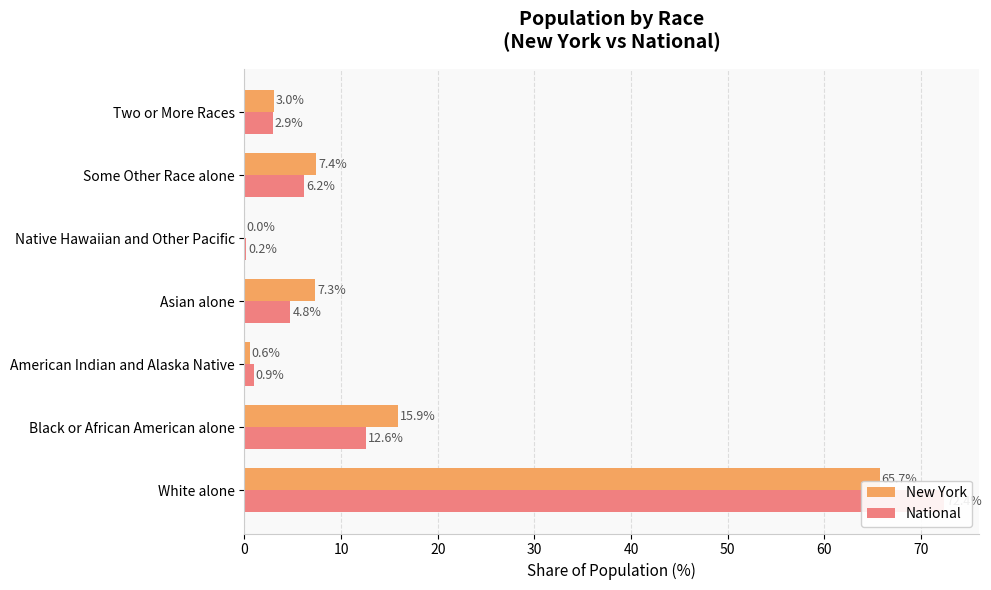

How many bars are there in total?

14